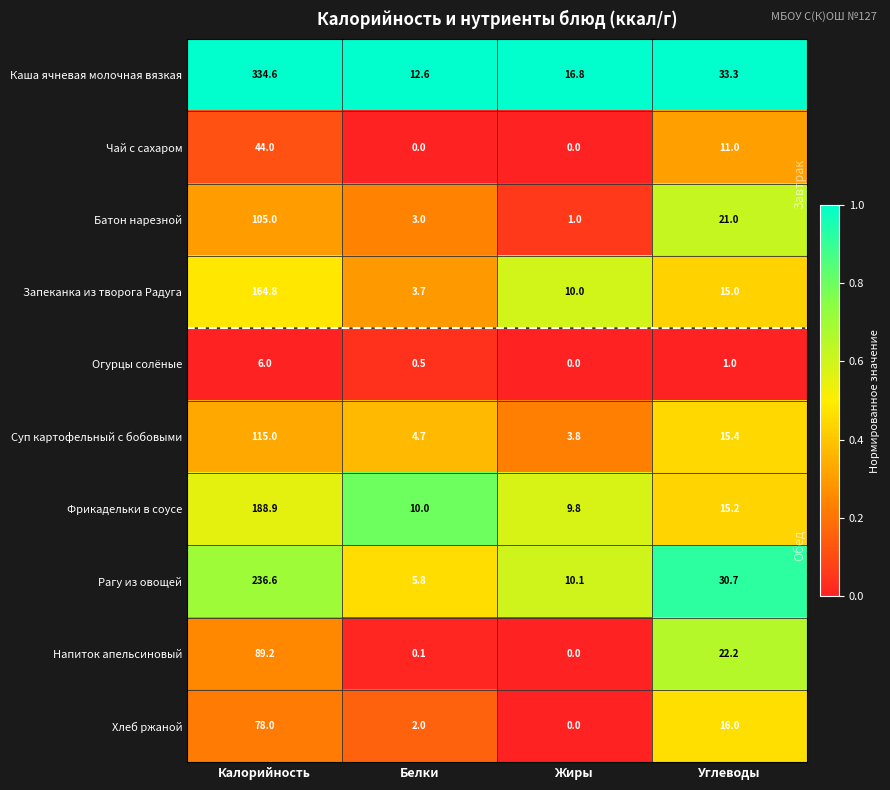

What is the difference between the highest and lowest values at Углеводы?

32.3